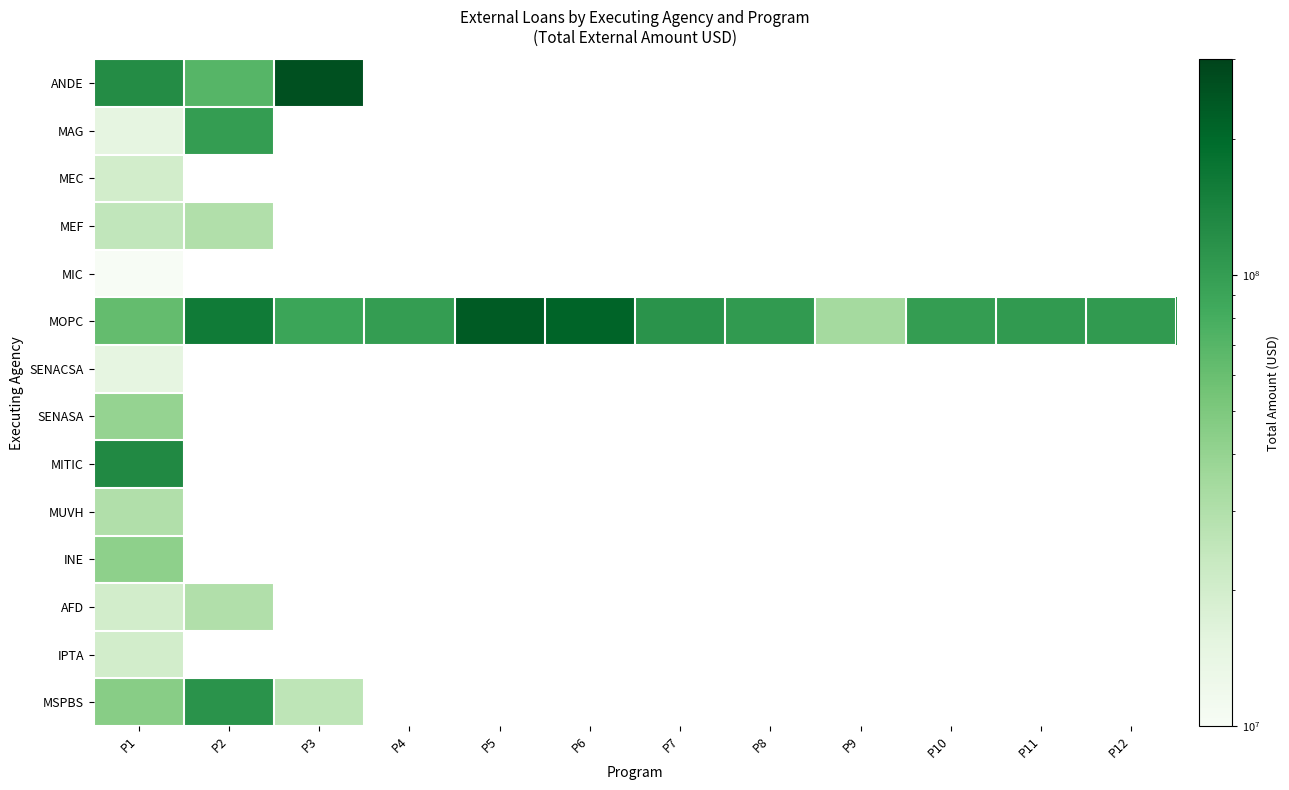

How many categories are shown in the chart?

12